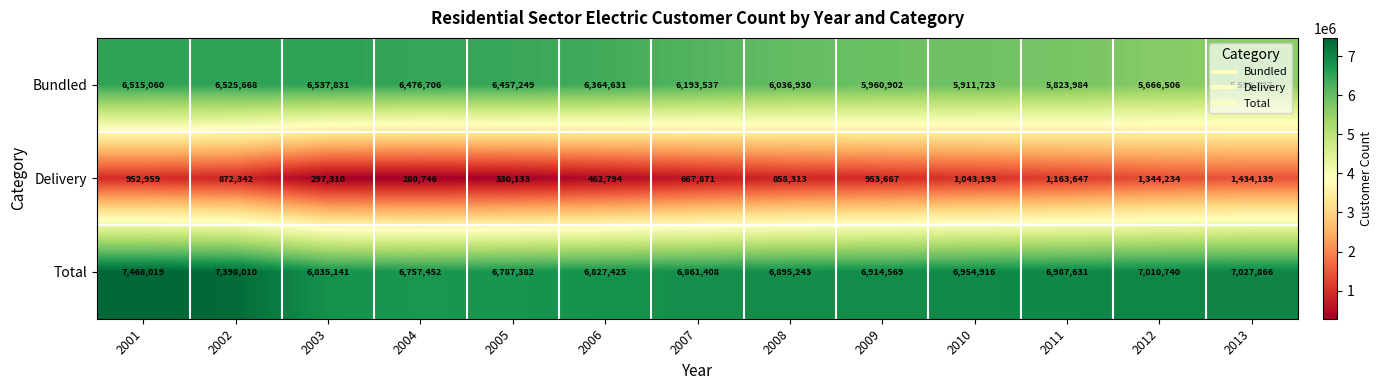

Is it true that Total equals 11320018 at 2001?

False